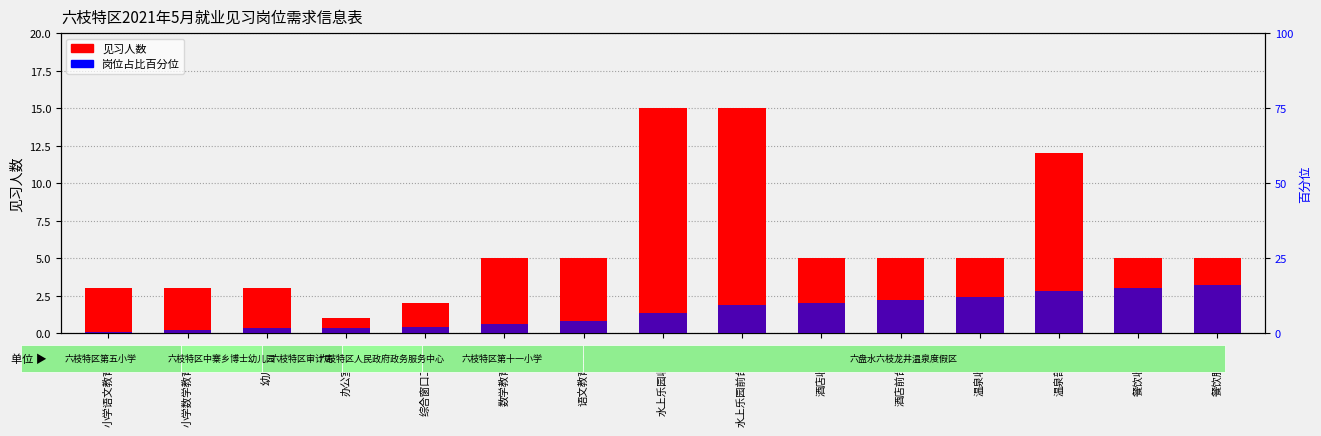

The value of 占比百分位 at 办公室文秘 is 0.1. True or false?

True